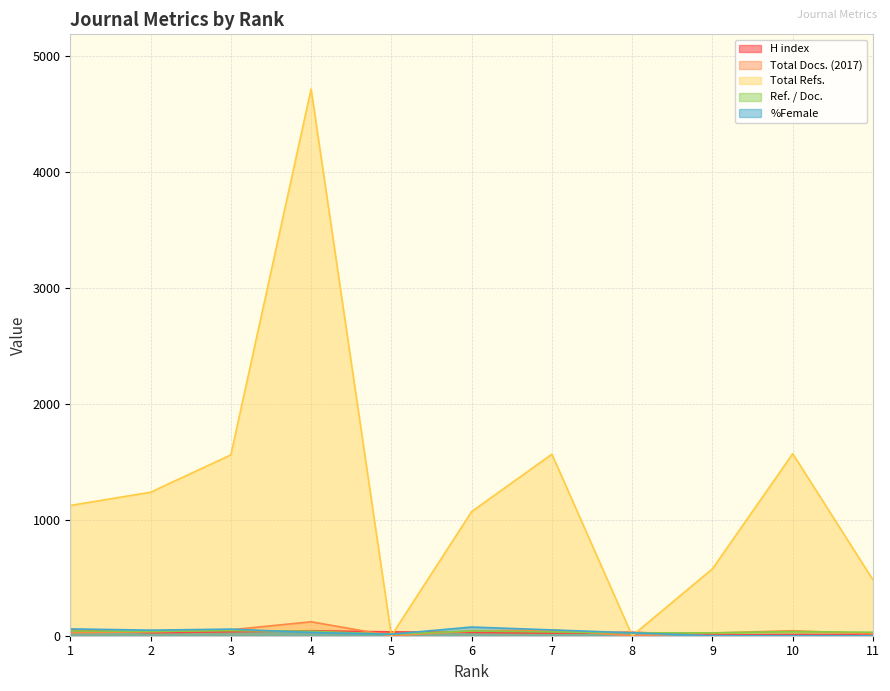

What are all the series names shown in the legend?

H index, Total Docs. (2017), Total Refs., Ref. / Doc., %Female